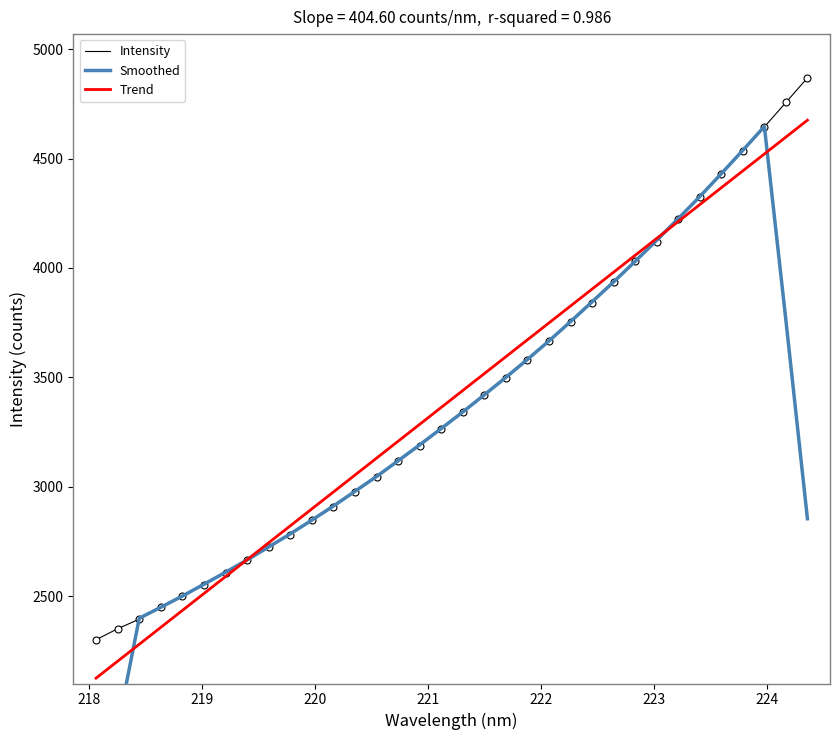

What is the maximum value for Intensity?

4868.6